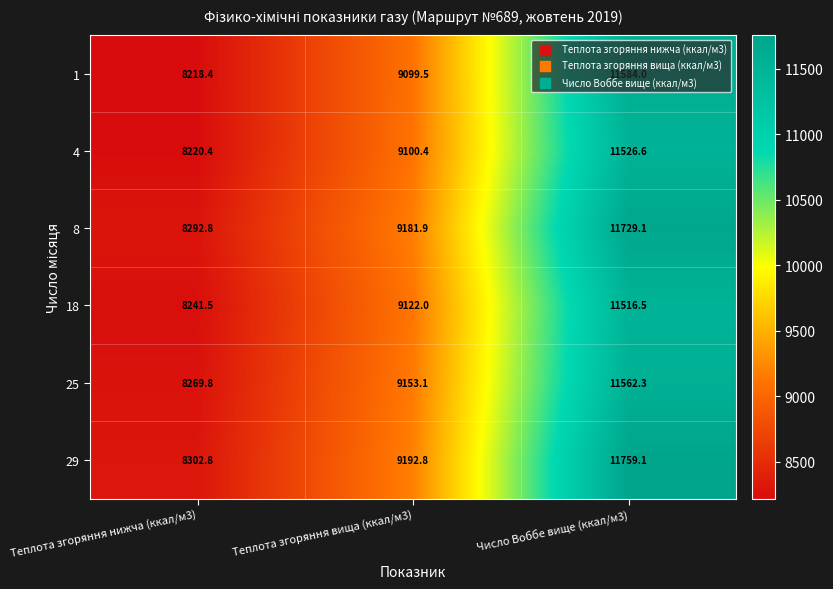

True or false: 29 has a value of 11759.1 at Число Воббе вище (ккал/м3).

True